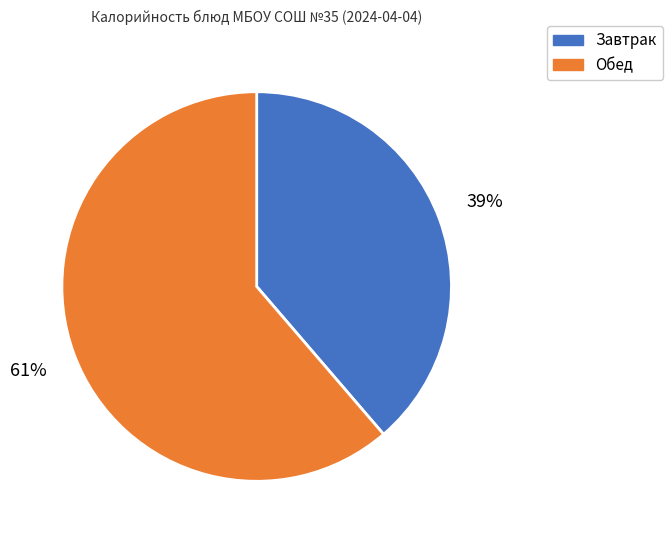

Does any single category account for the majority?

Yes